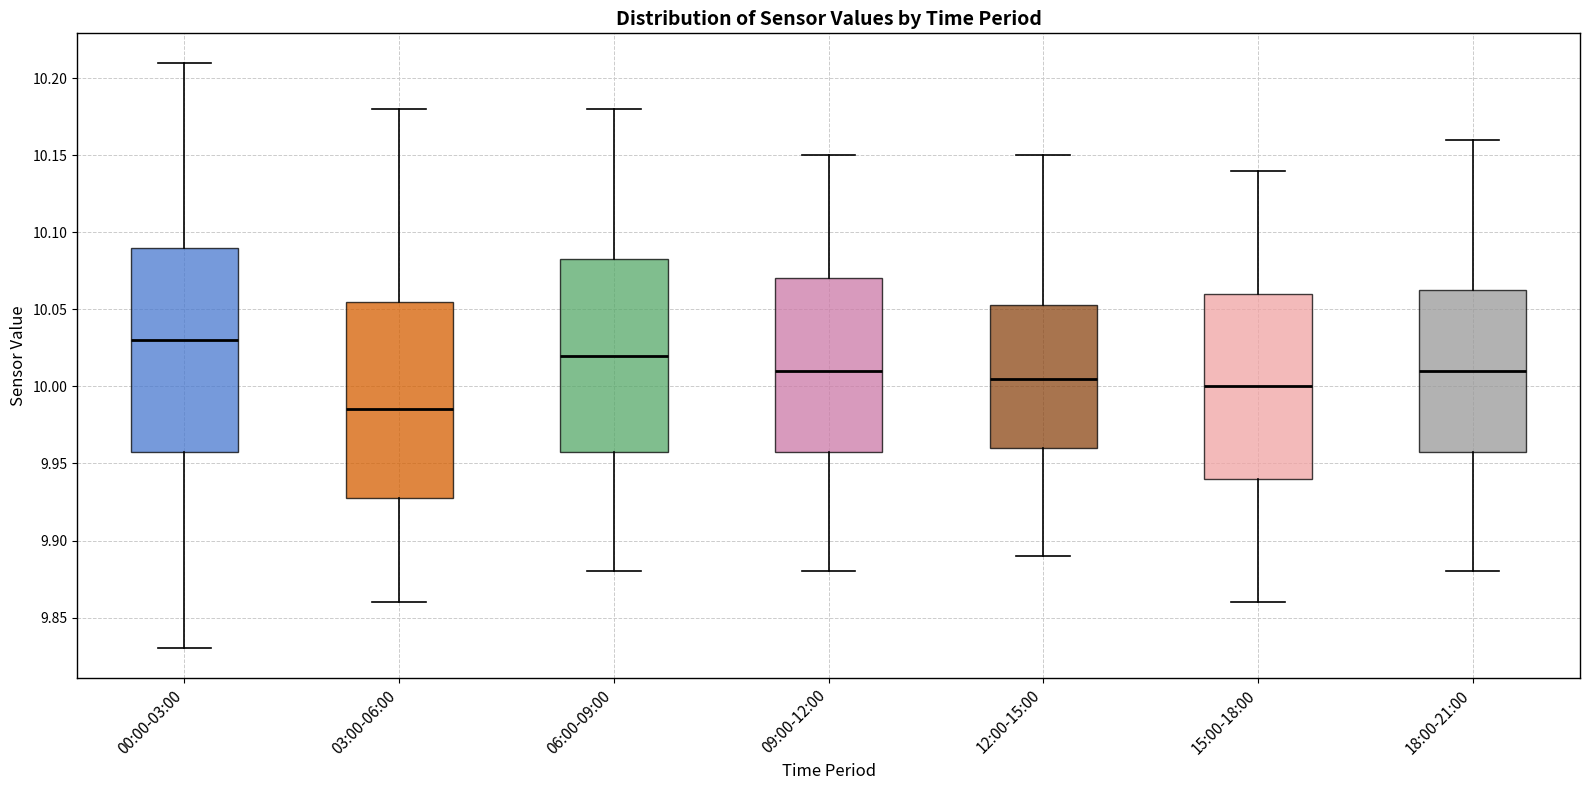

Which box is the tallest, from its lower edge to its upper edge?

00:00-03:00